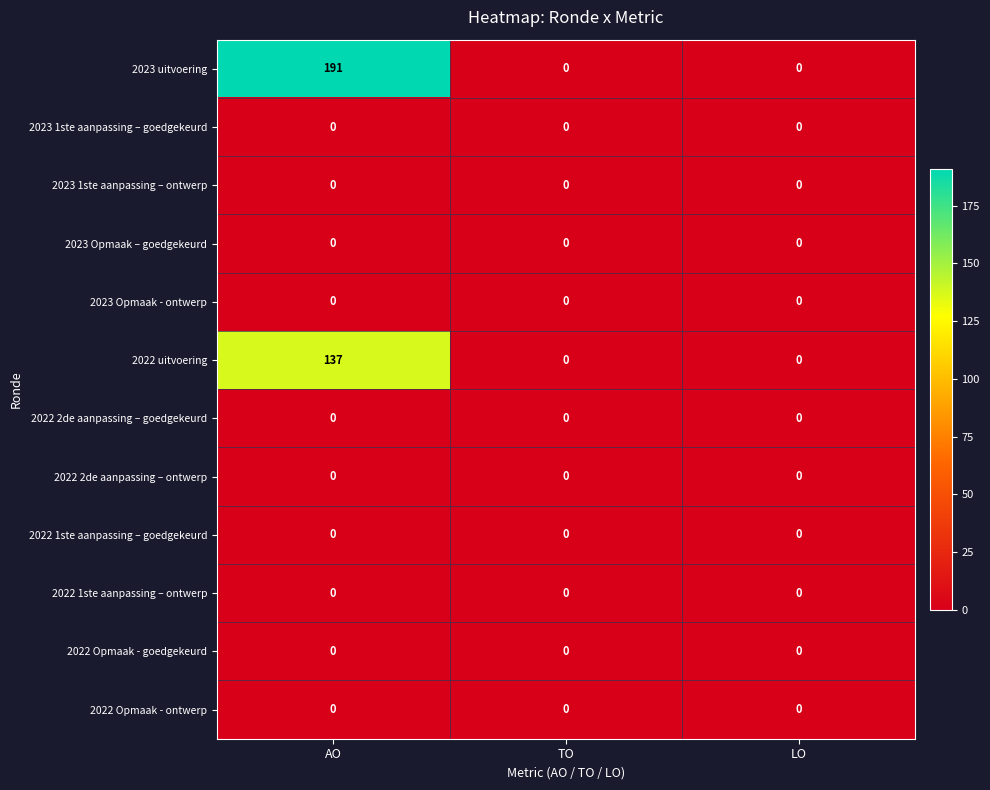

At how many categories does at least one series exceed 1?

1